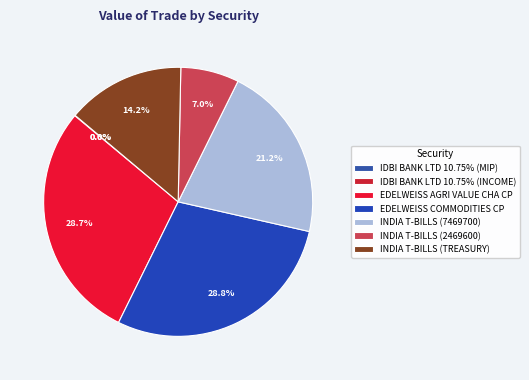

Is there a majority slice in this chart?

No